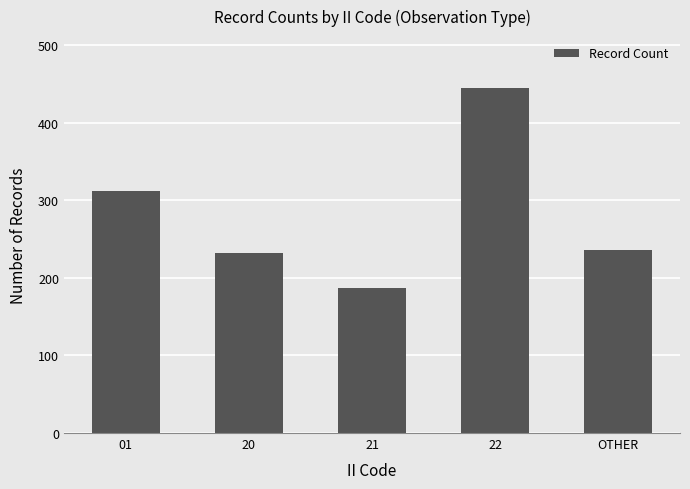

How many bars are there in total?

5